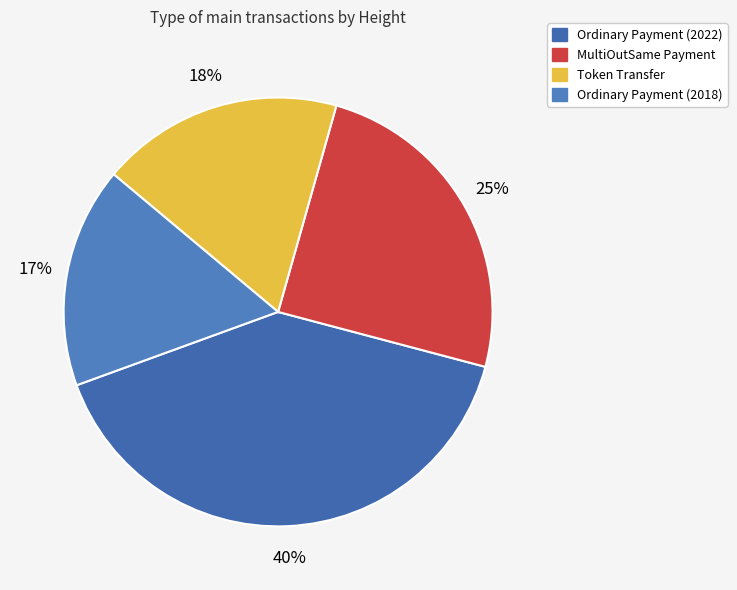

What is the change in value from MultiOutSame Payment to Ordinary Payment (2018)?

-219721